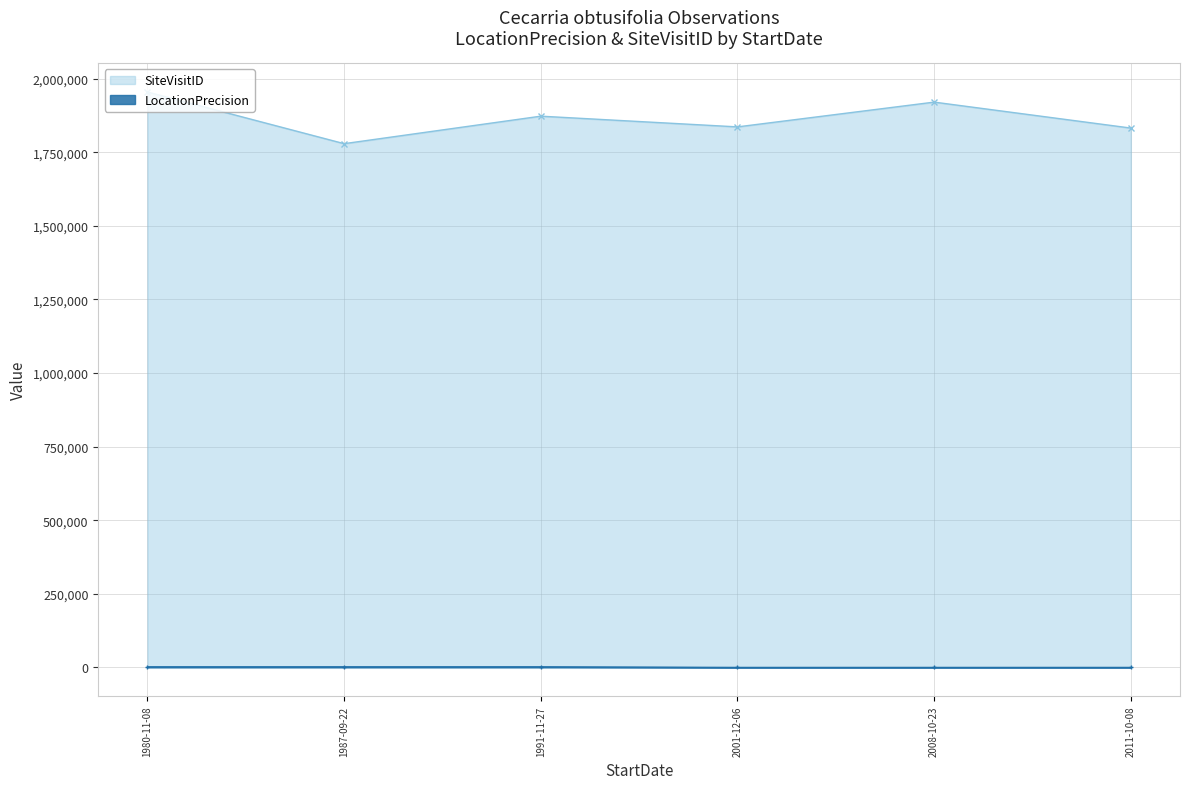

At which category is the sum across all series the highest?

1980-11-08